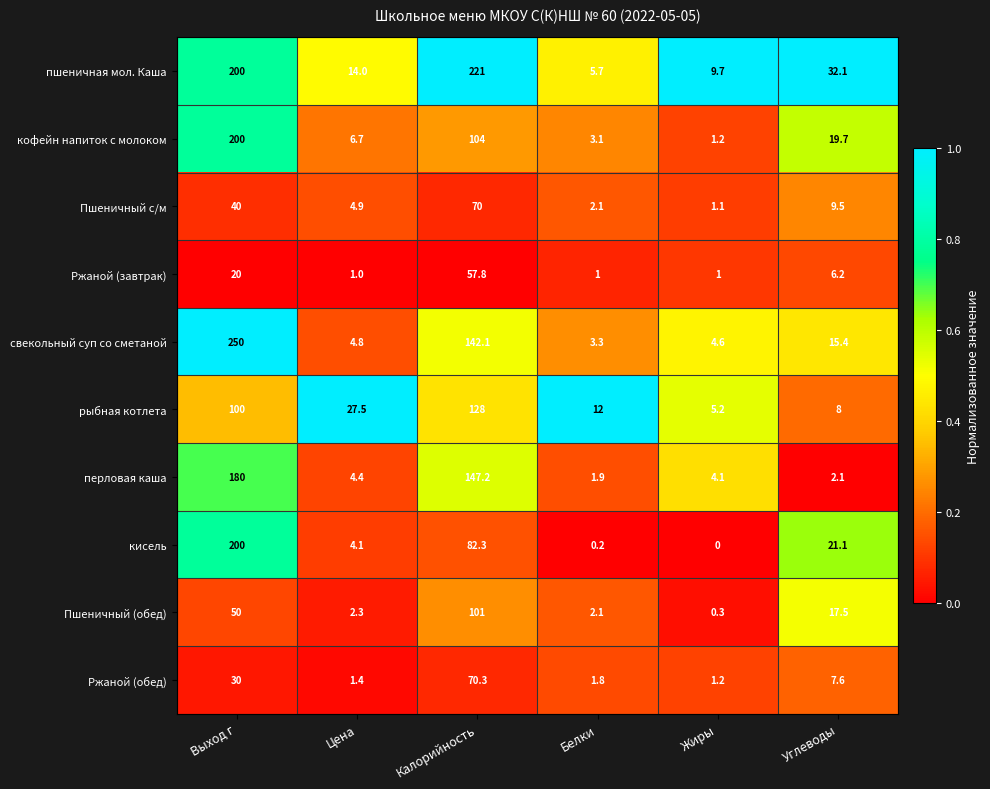

List the labels in order of кисель value, largest first.

Выход г, Калорийность, Углеводы, Цена, Белки, Жиры